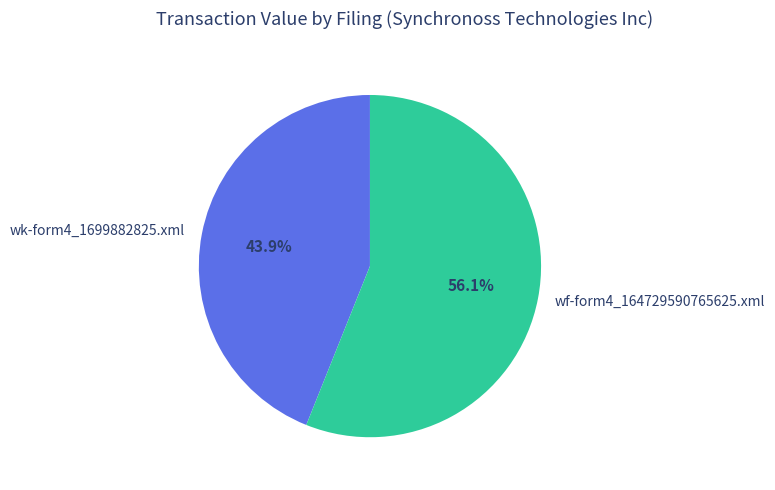

What is the smallest slice in the pie chart?

wk-form4_1699882825.xml